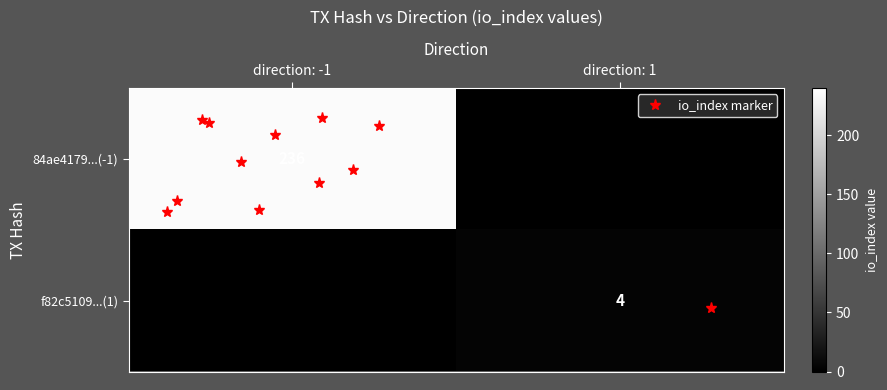

What is the highest value of the 84ae4179...(-1) series?

236